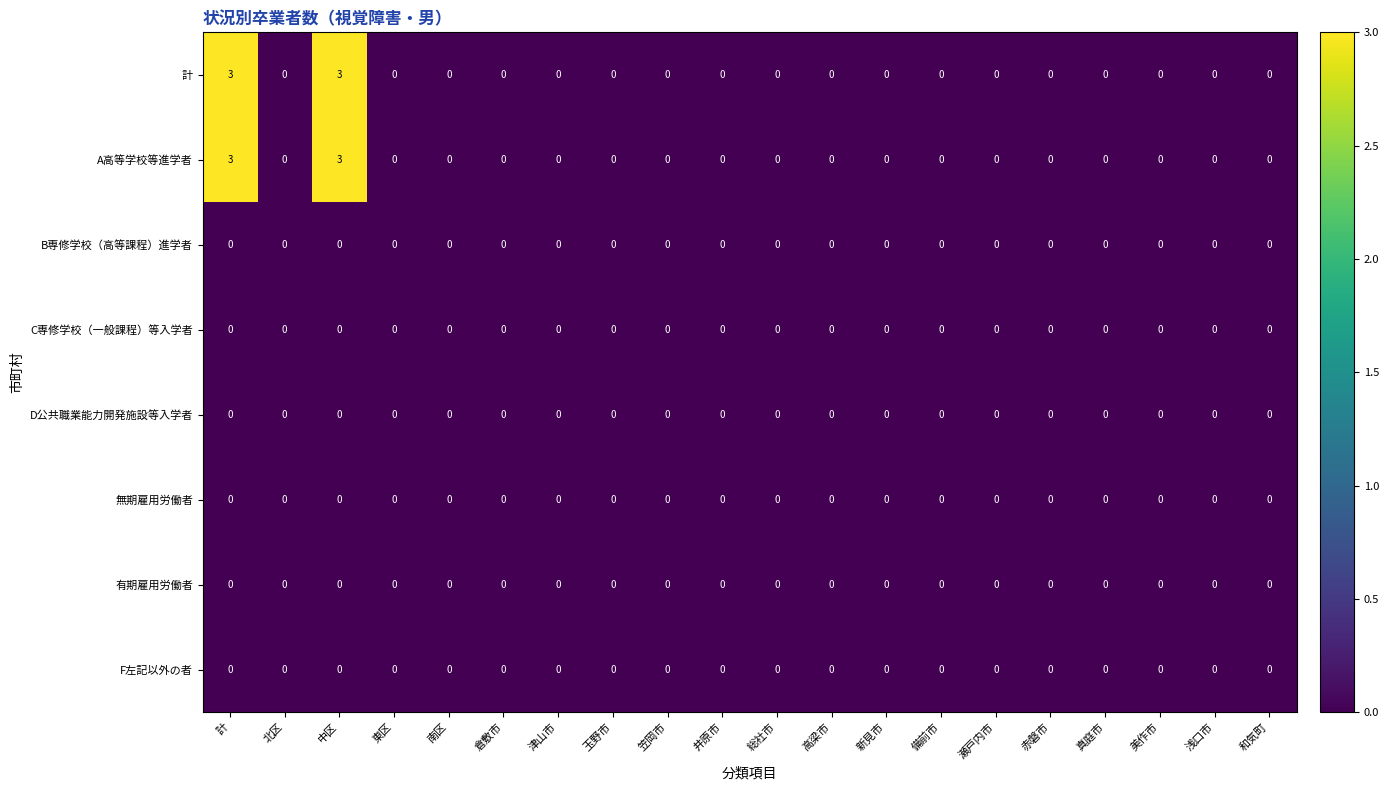

What is the difference between the highest and lowest values at 中区?

3